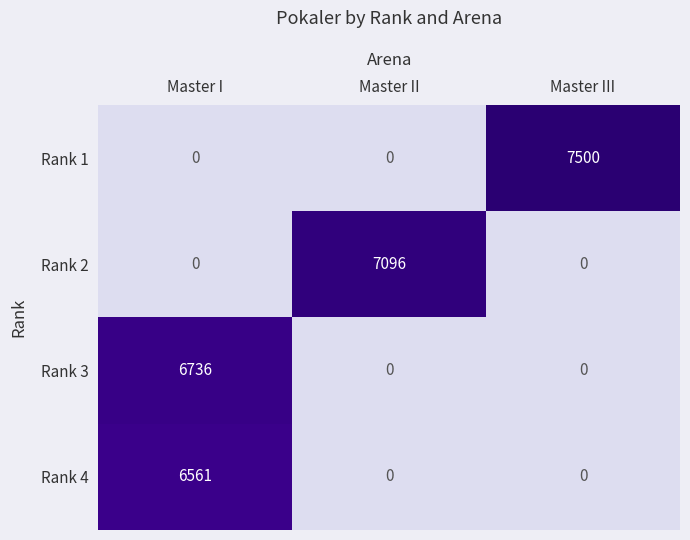

List the series in order of their overall mean, lowest first.

Rank 4, Rank 3, Rank 2, Rank 1